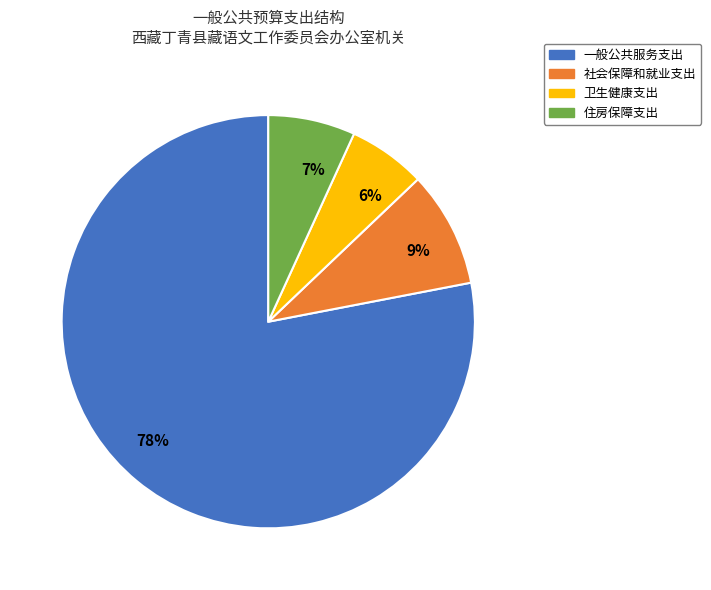

Between 9% and 7%, which is larger?

9%